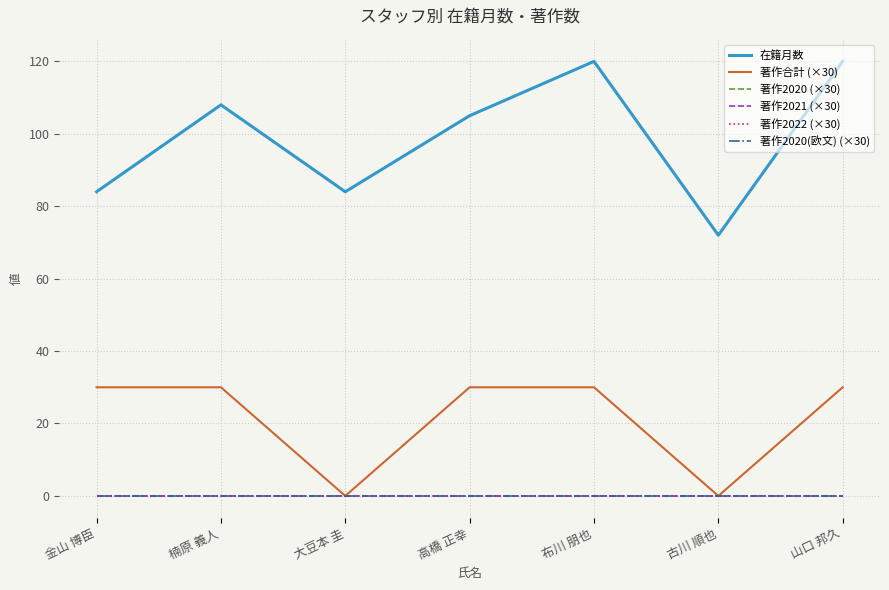

True or false: 著作2020 (×30) and 著作2020(欧文) (×30) intersect in this chart.

False